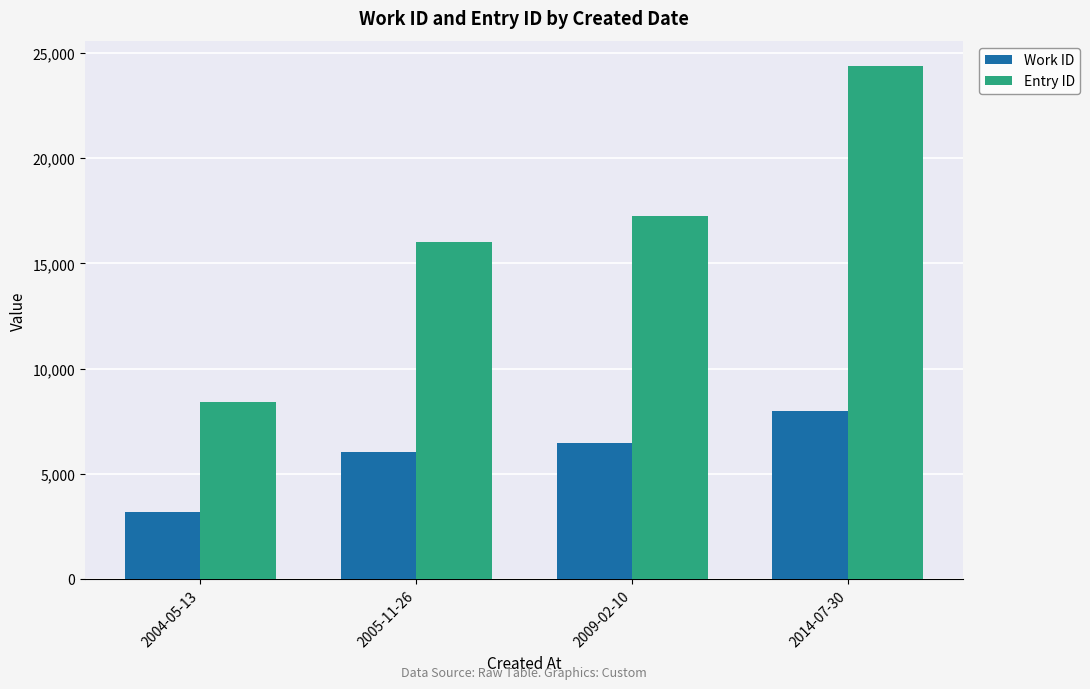

What are all the series names shown in the legend?

Work ID, Entry ID